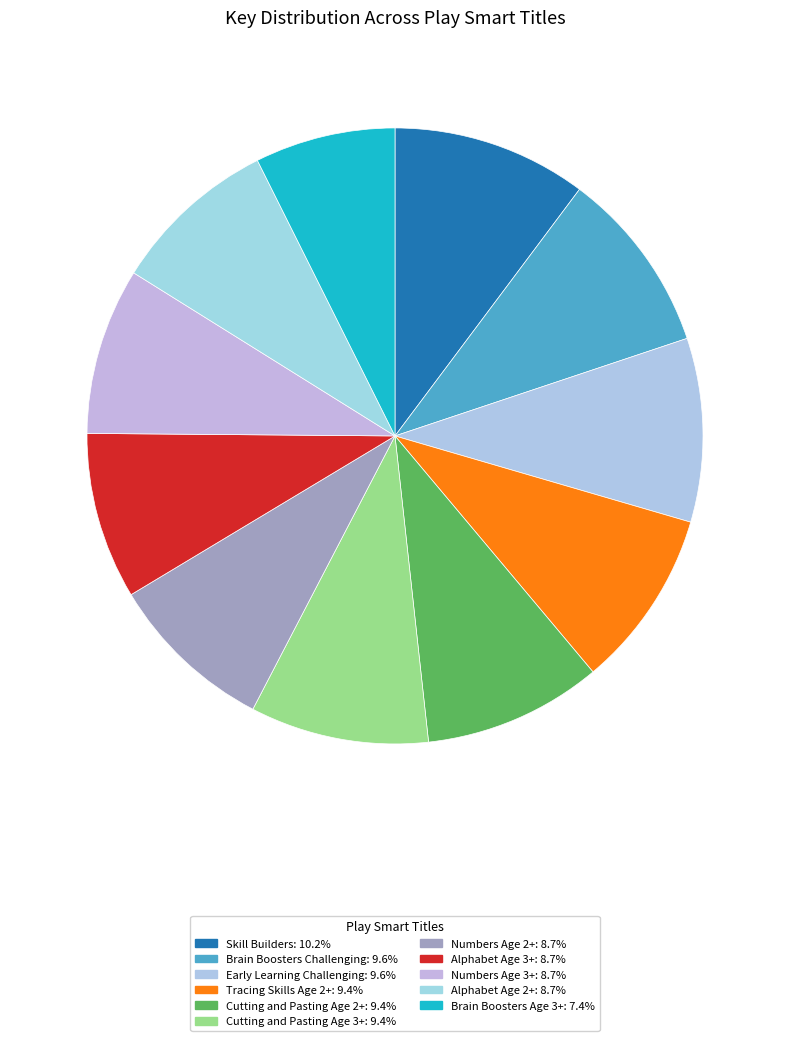

Which slice is the smallest?

Brain Boosters Age 3+